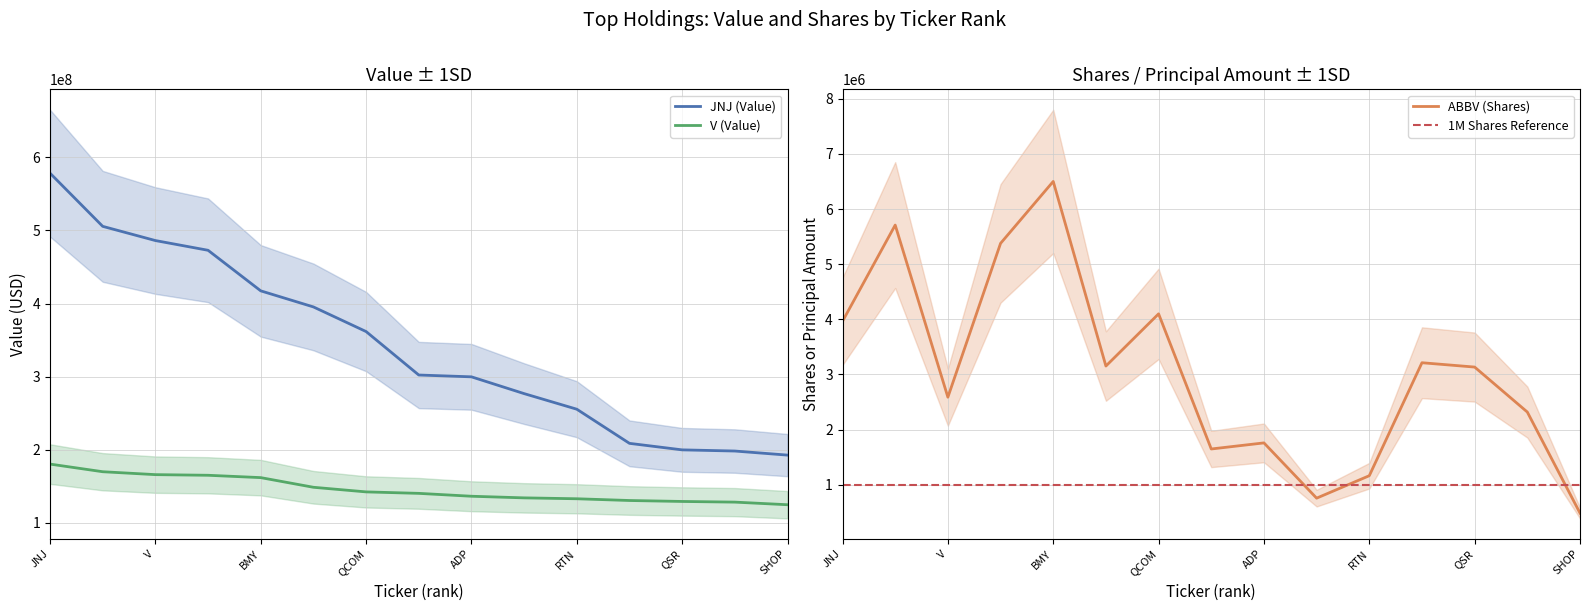

True or false: JNJ (Value) and V (Value) intersect in this chart.

False